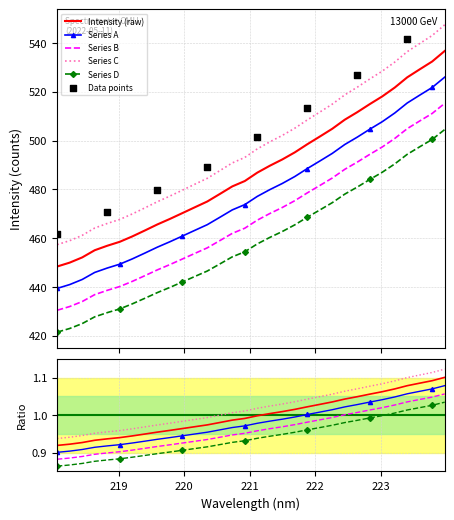

What is the change in value from 218.2508 to 222.4538?

+58.6